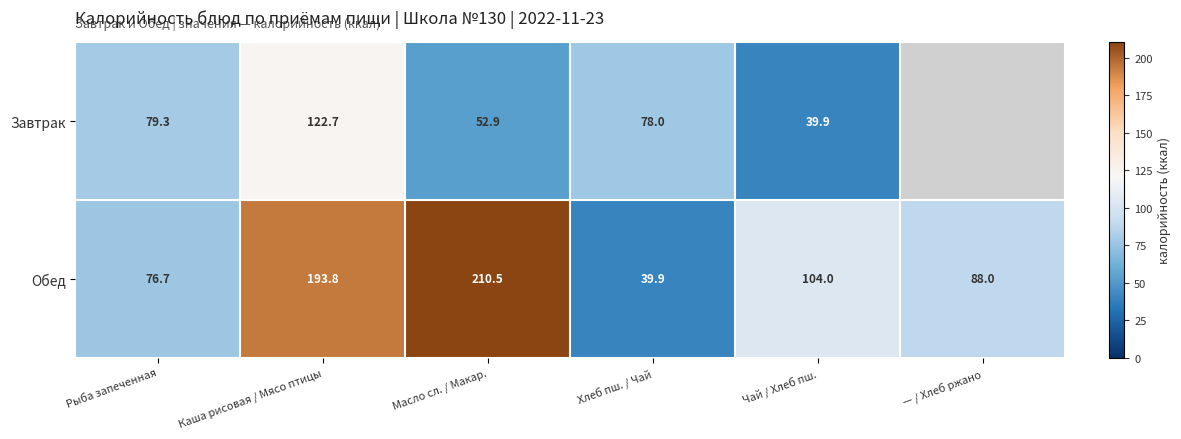

True or false: Завтрак has a value of 39.9 at Чай / Хлеб пш..

True